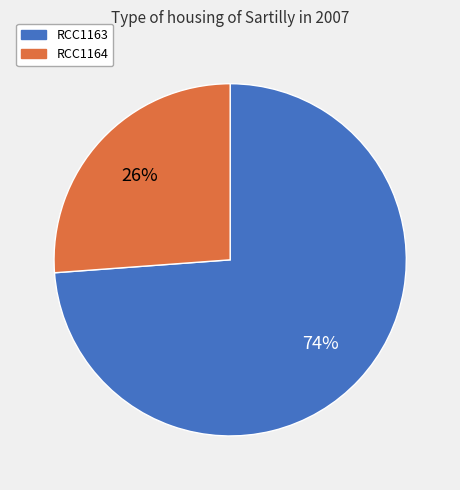

True or false: RCC1164 accounts for 26% of the total.

True